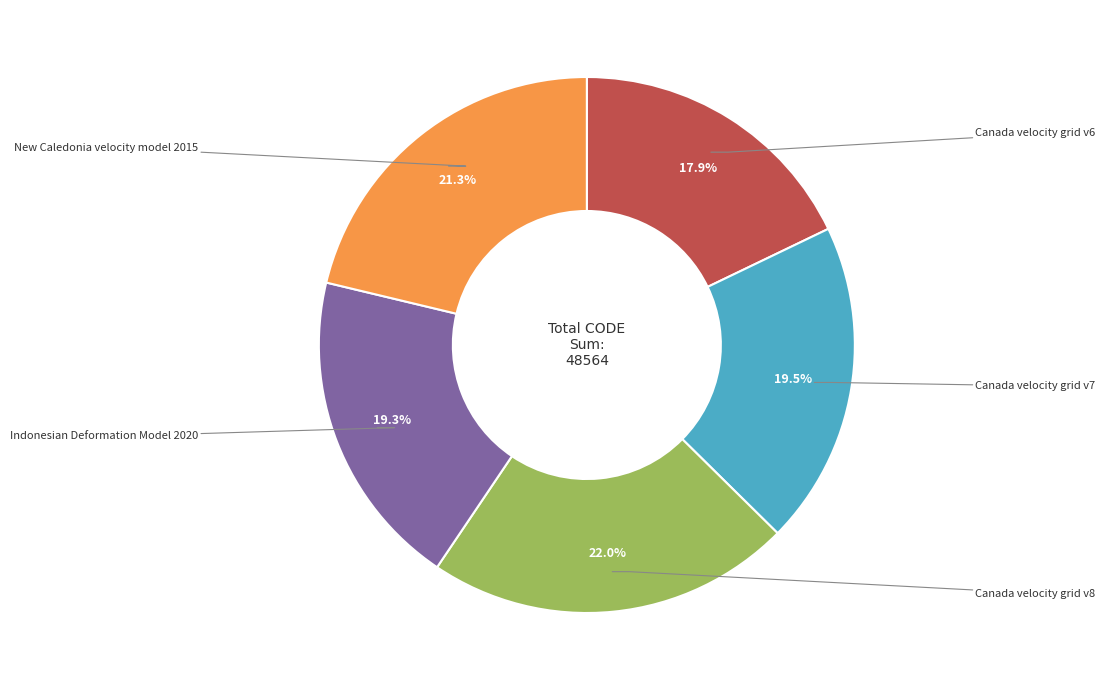

Is there a majority slice in this chart?

No